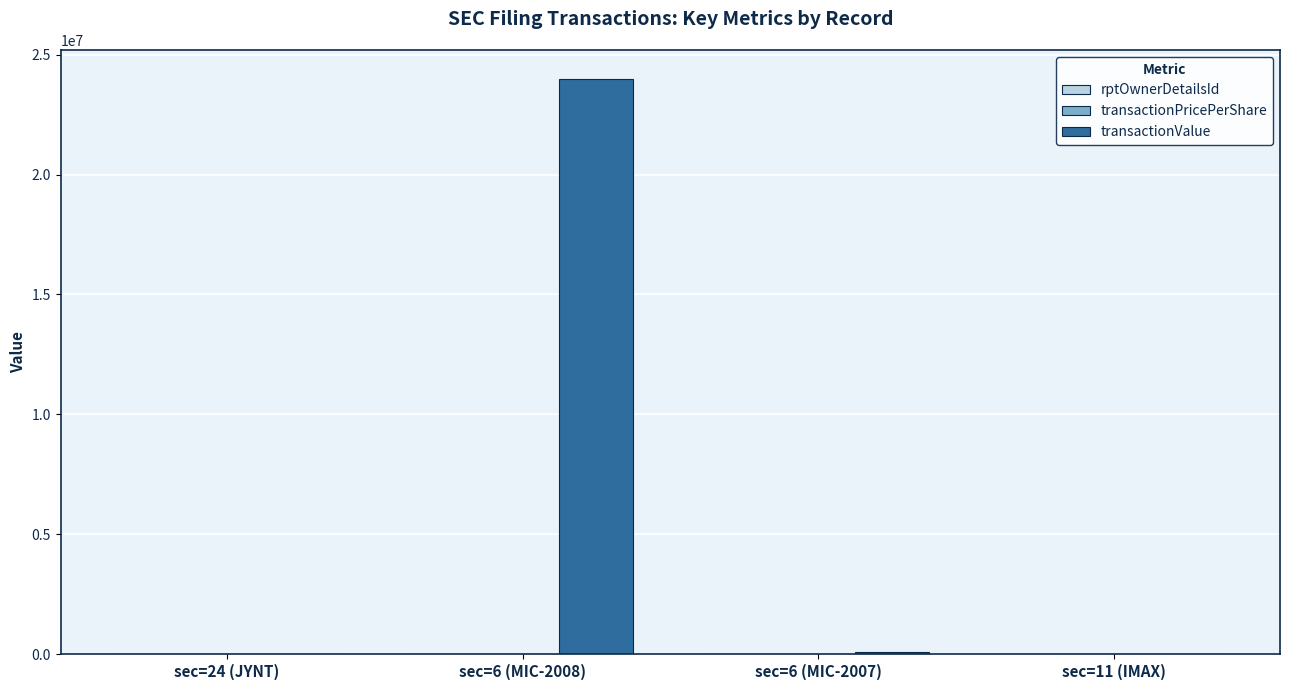

The value of transactionValue at sec=6 (MIC-2008) is 34198252.5. True or false?

False